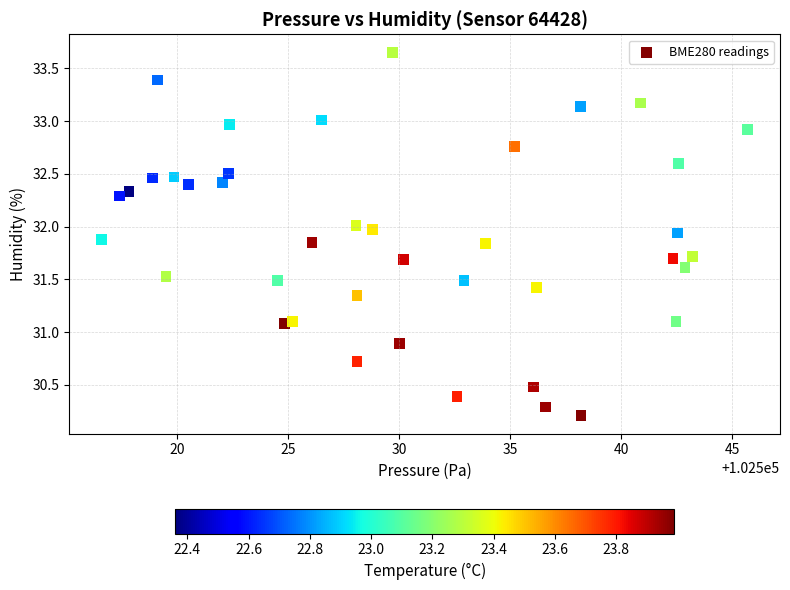

What is the range of Y values (max minus min)?

3.4